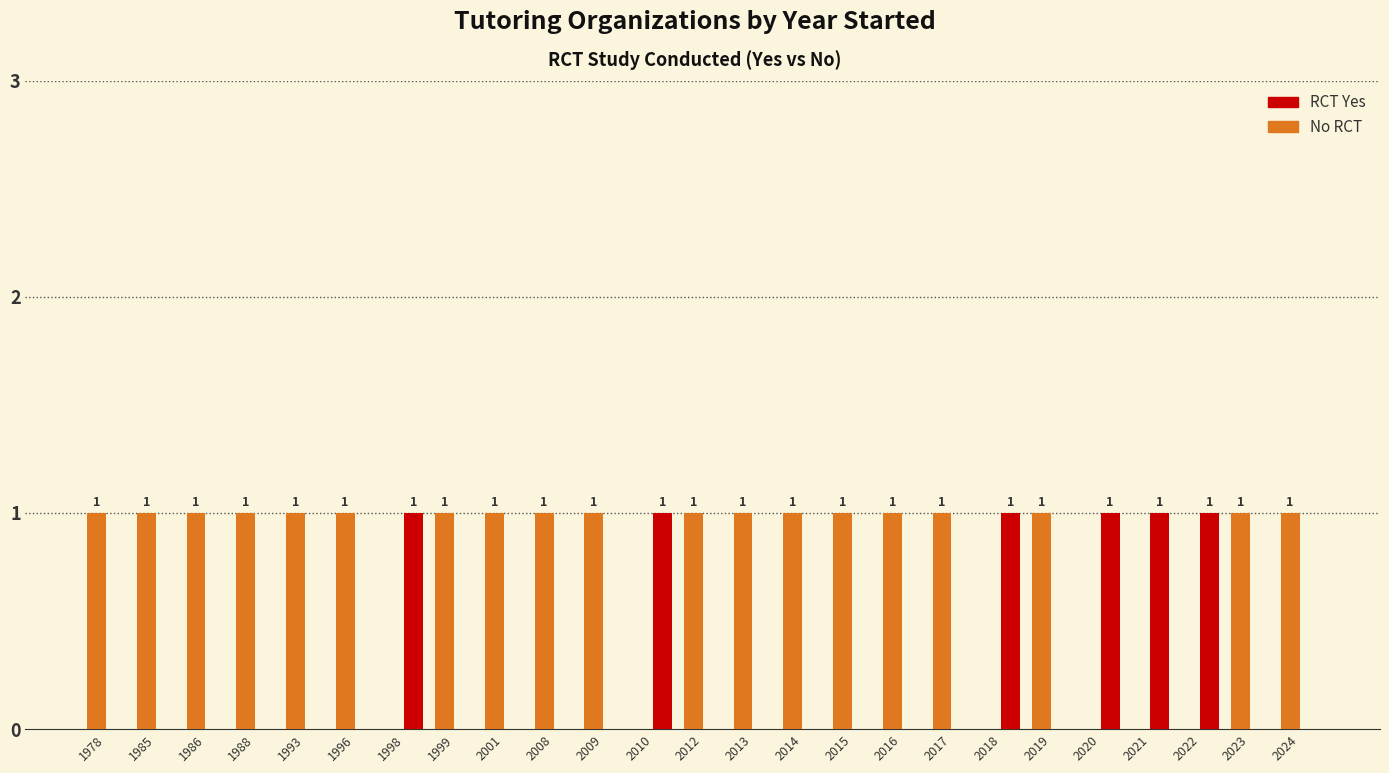

What is the sum of the No RCT values at 2016 and 1993?

2